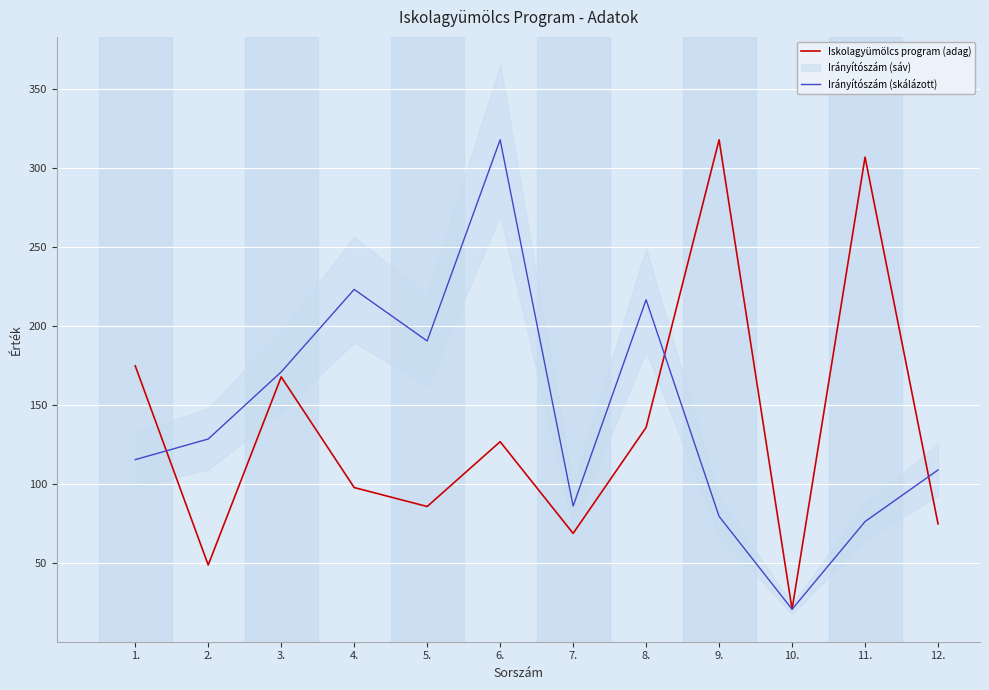

At which label is Iskolagyümölcs program (adag) closest to 169?

3.